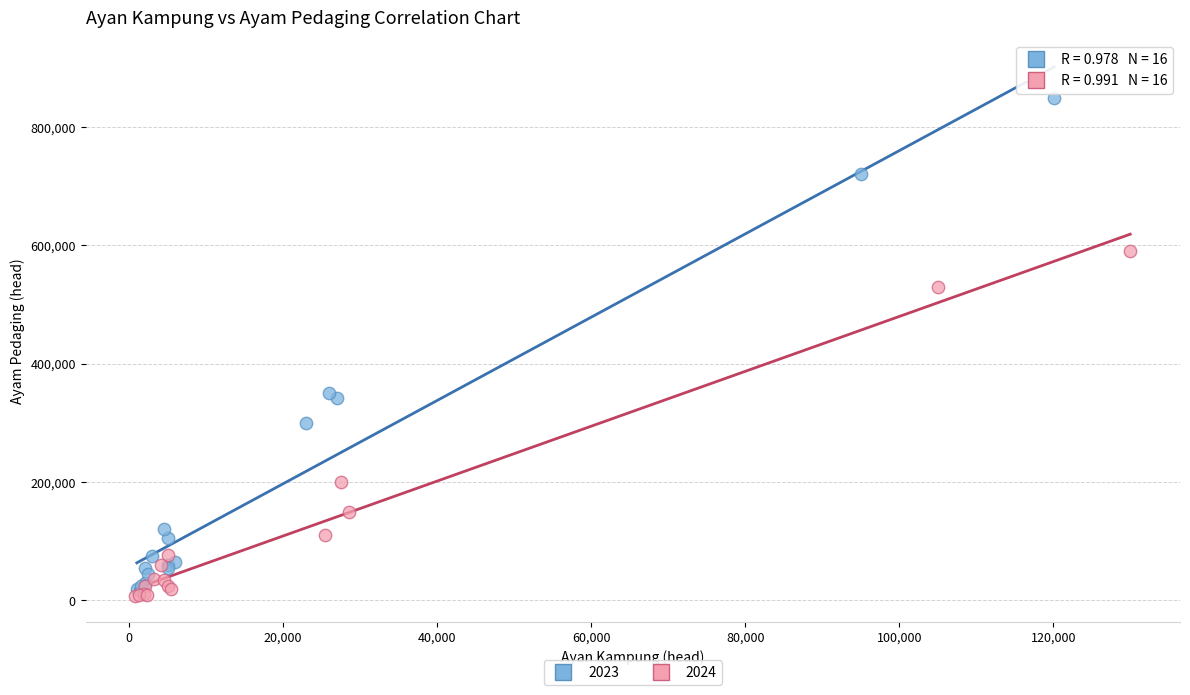

Which series has the widest spread of Y values?

2023